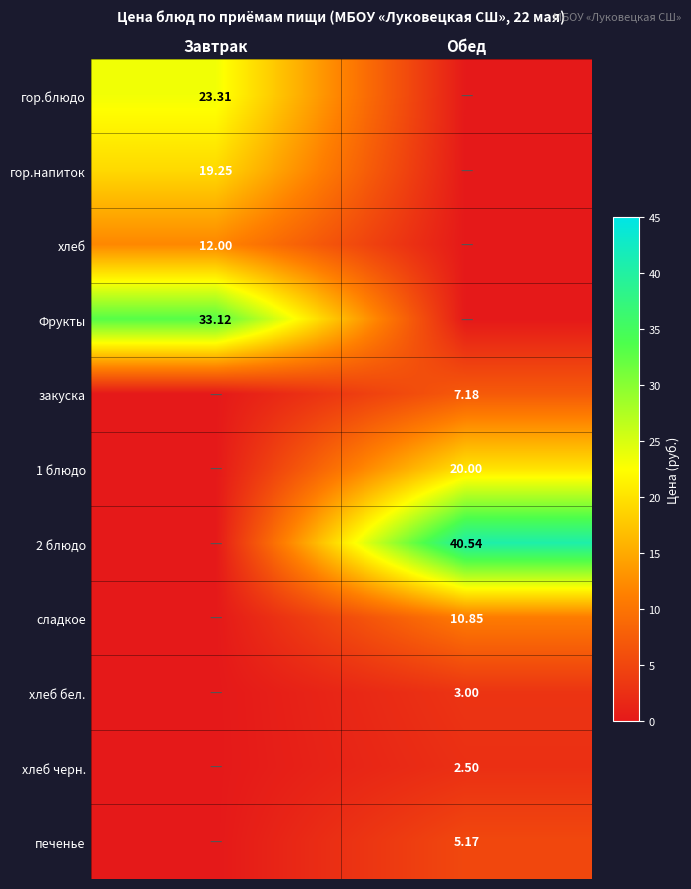

How many categories are shown in the chart?

2